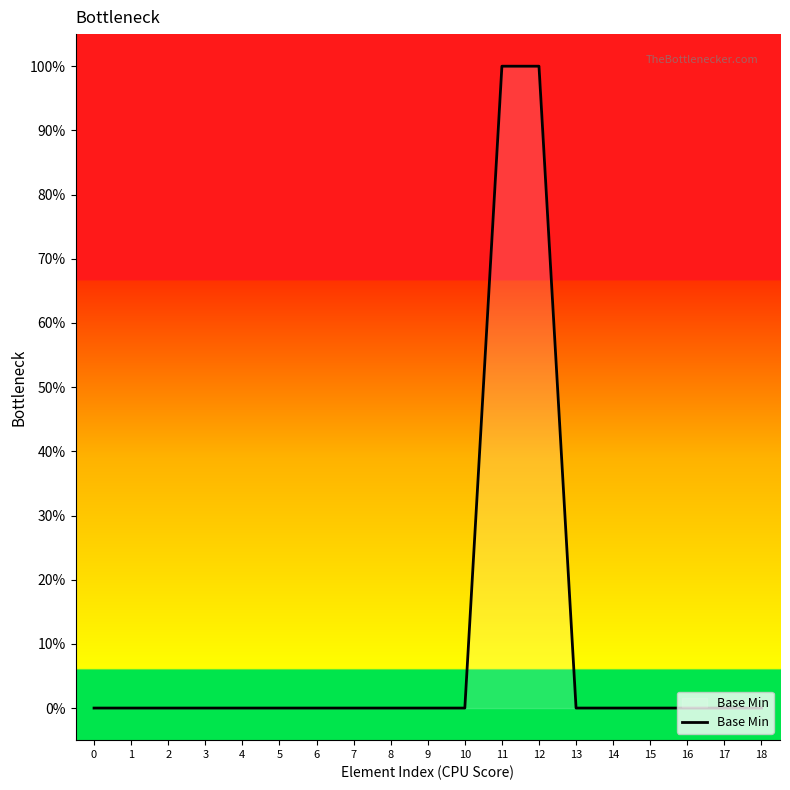

Reading left to right, transcribe all the data shown in this chart.

0=0	1=0	2=0	3=0	4=0	5=0	6=0	7=0	8=0	9=0	10=0	11=1	12=1	13=0	14=0	15=0	16=0	17=0	18=0